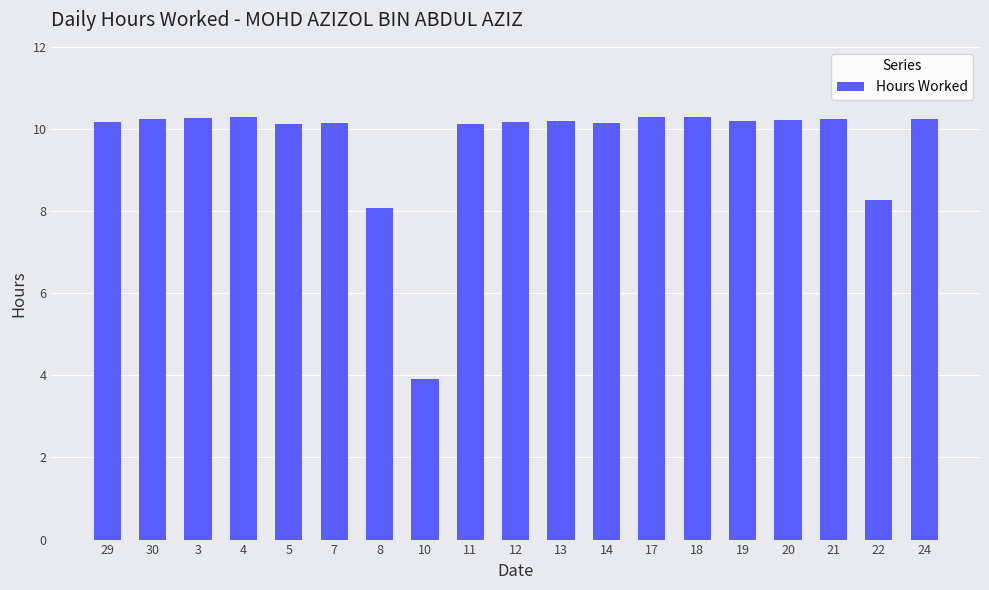

Where is the data nearest to the value 7?

8